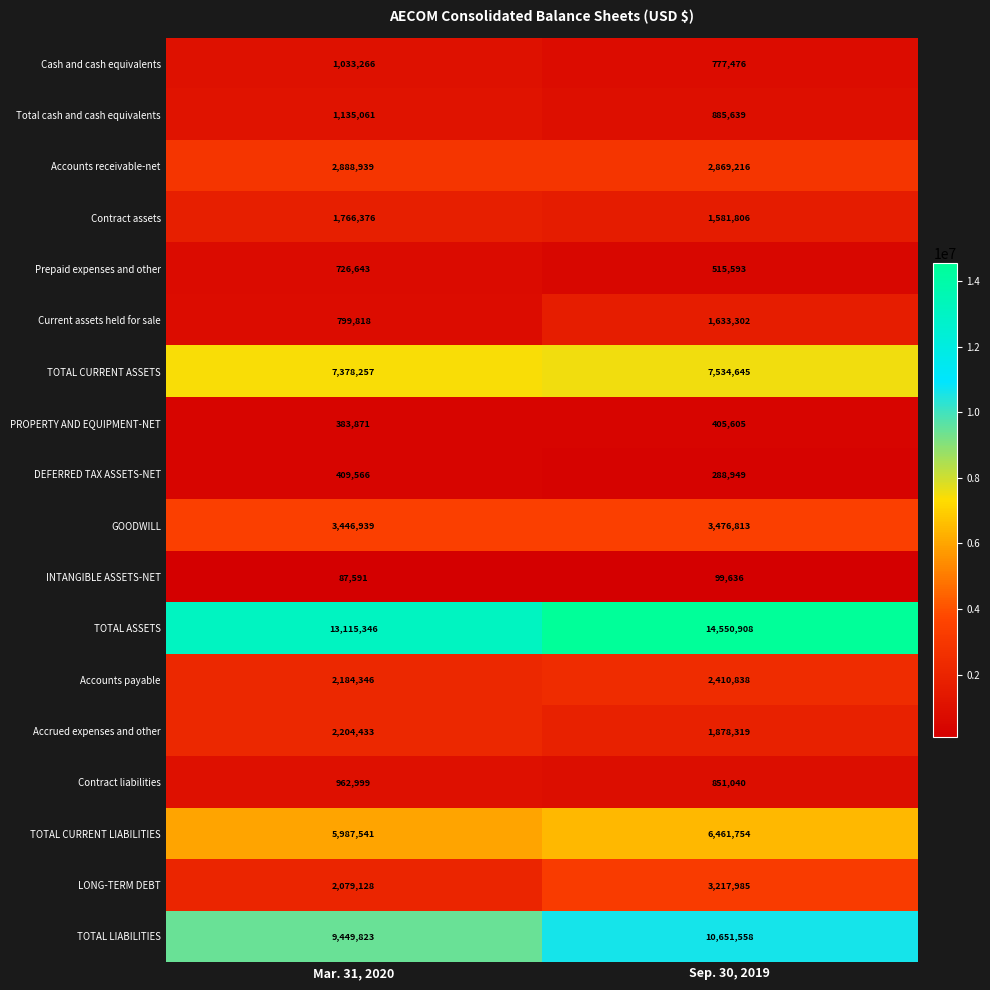

True or false: Total cash and cash equivalents has a value of 1294150 at Sep. 30, 2019.

False